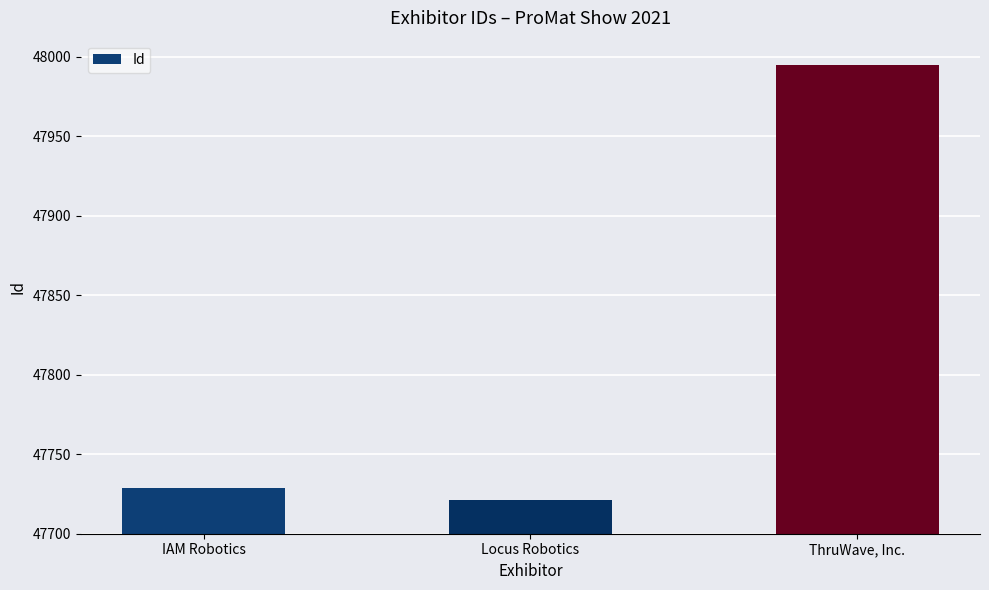

What is the difference between the maximum and minimum values?

274